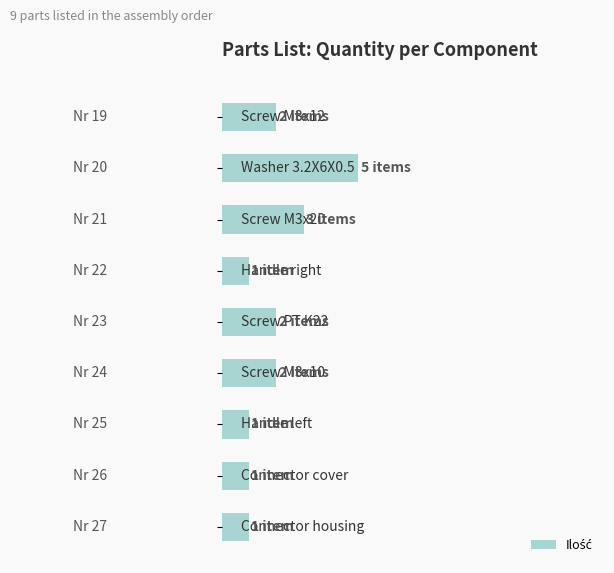

What is the sum of all values?

18